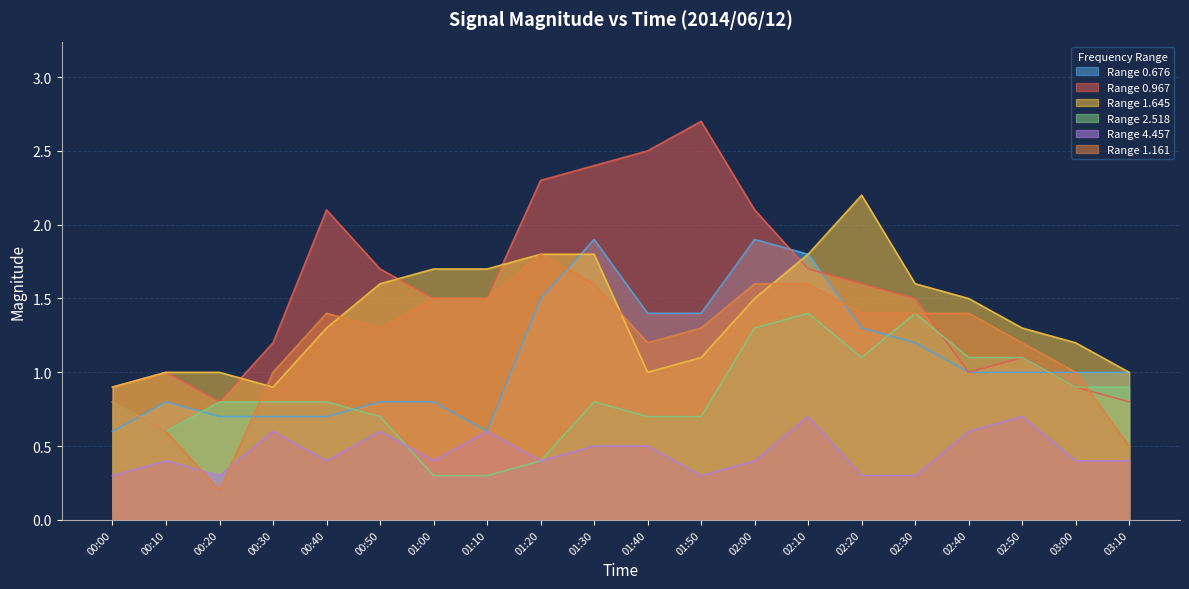

True or false: 0.967 has a value of 1.2 at 03:00.

False